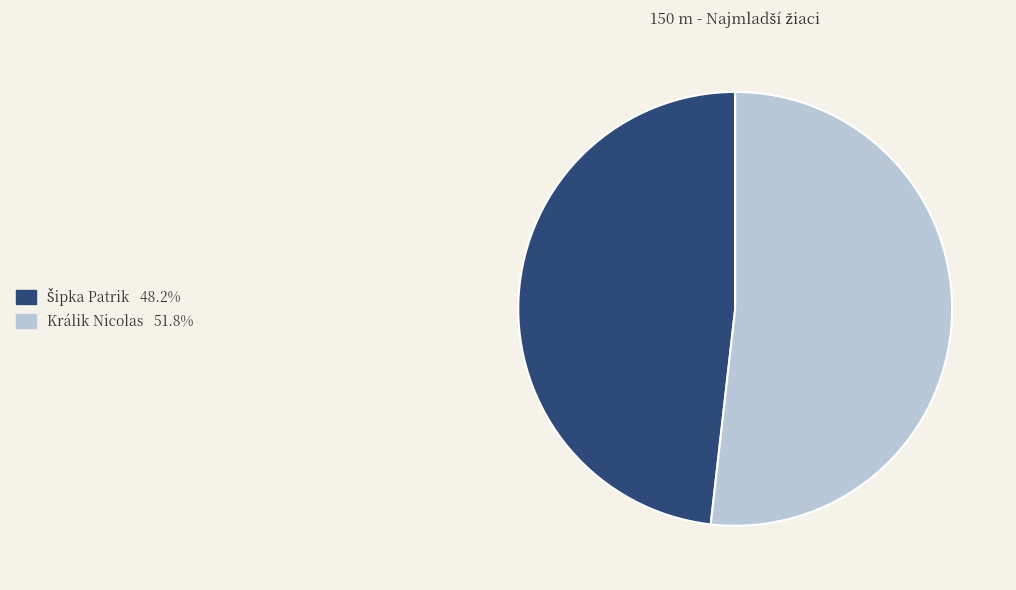

Is there a majority slice in this chart?

Yes